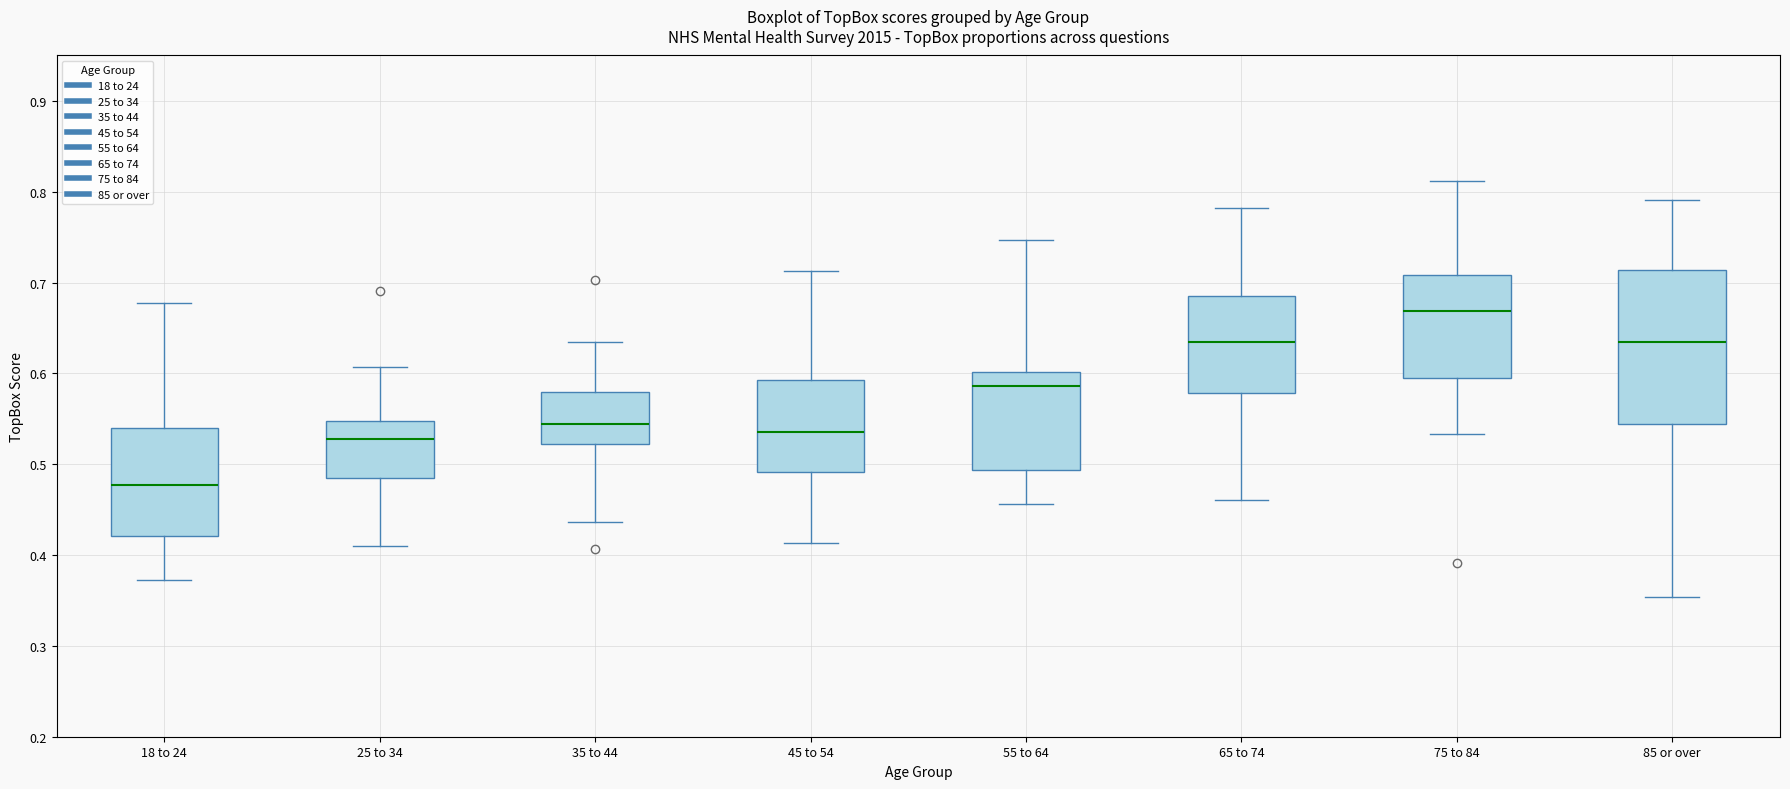

Reading left to right, read every box against the y-axis: the position of its median line, the range the box covers, and the ends of its whiskers. The values are not printed on the chart, so give them approximately, as read against the axis.

18 to 24: median 0.48, box 0.42 to 0.54, whiskers 0.37 to 0.68
25 to 34: median 0.53, box 0.48 to 0.55, whiskers 0.41 to 0.61
35 to 44: median 0.54, box 0.52 to 0.58, whiskers 0.44 to 0.63
45 to 54: median 0.54, box 0.49 to 0.59, whiskers 0.41 to 0.71
55 to 64: median 0.59, box 0.49 to 0.60, whiskers 0.46 to 0.75
65 to 74: median 0.63, box 0.58 to 0.69, whiskers 0.46 to 0.78
75 to 84: median 0.67, box 0.60 to 0.71, whiskers 0.53 to 0.81
85 or over: median 0.64, box 0.54 to 0.71, whiskers 0.35 to 0.79